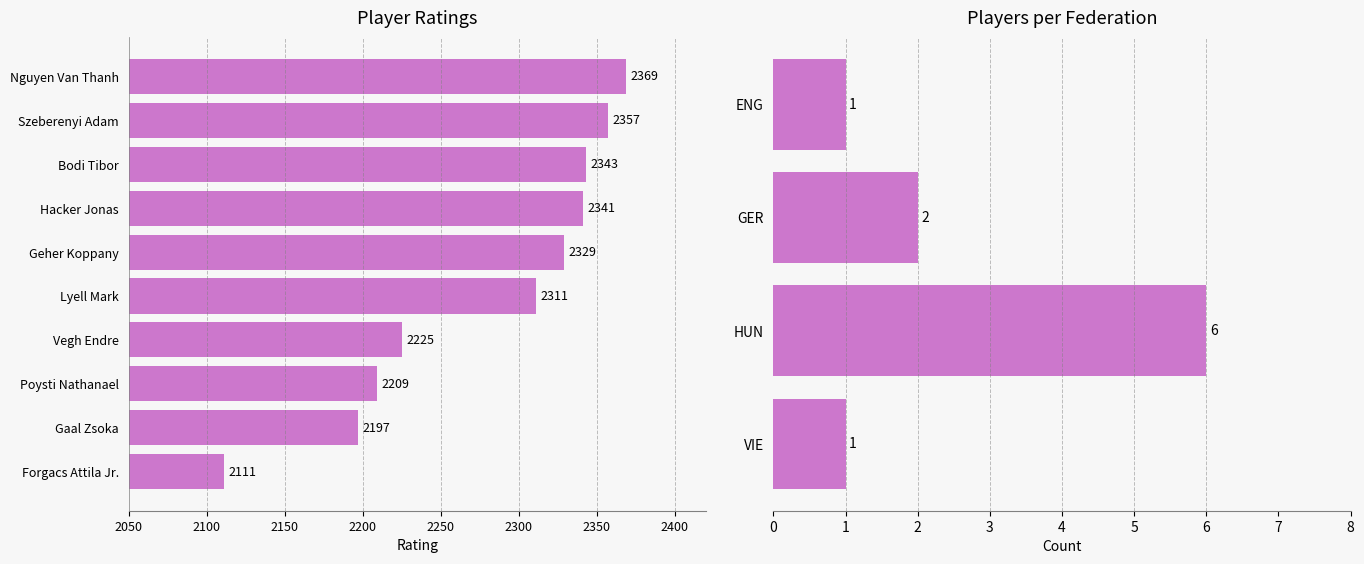

Rank the categories by value from lowest to highest.

Forgacs Attila Jr., Gaal Zsoka, Poysti Nathanael, Vegh Endre, Lyell Mark, Geher Koppany, Hacker Jonas, Bodi Tibor, Szeberenyi Adam, Nguyen Van Thanh